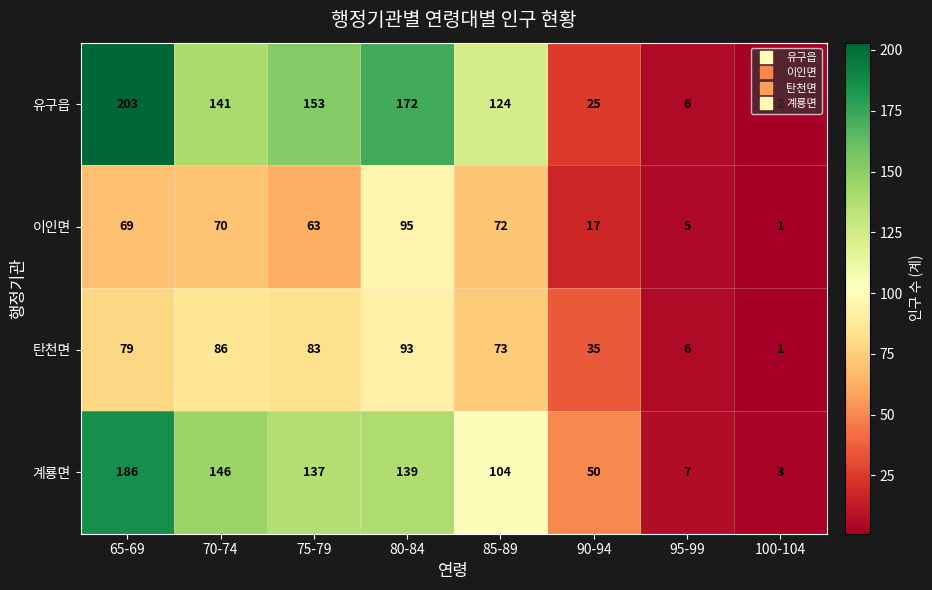

What is the highest value of the 계룡면 series?

186